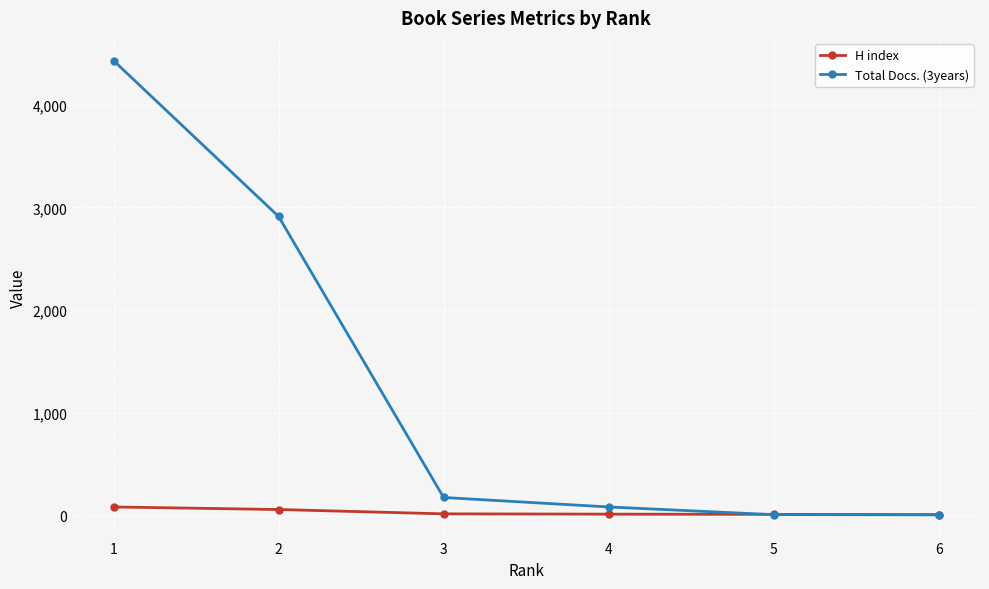

True or false: Total Docs. (3years) has a value of 7493 at 1.

False